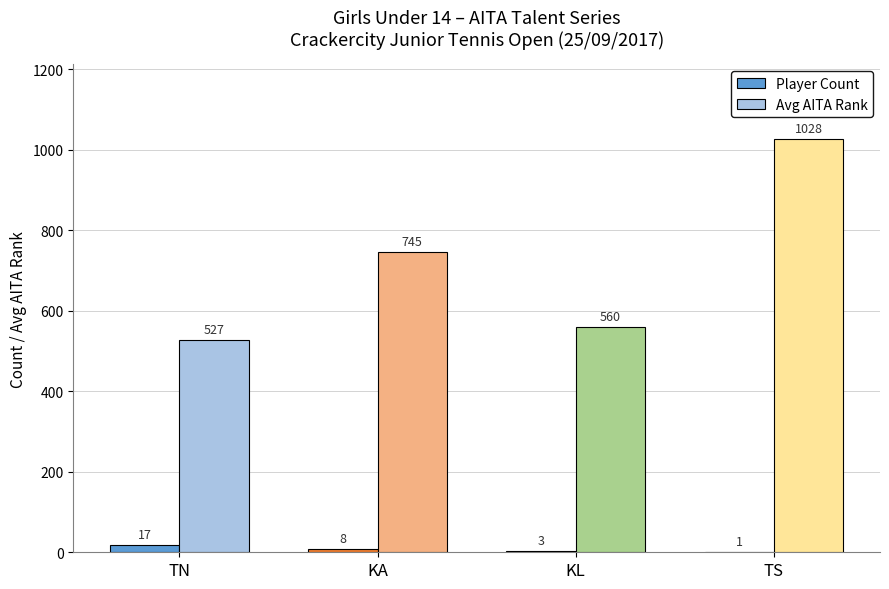

Between TN and TS, which series saw the biggest shift?

Avg AITA Rank